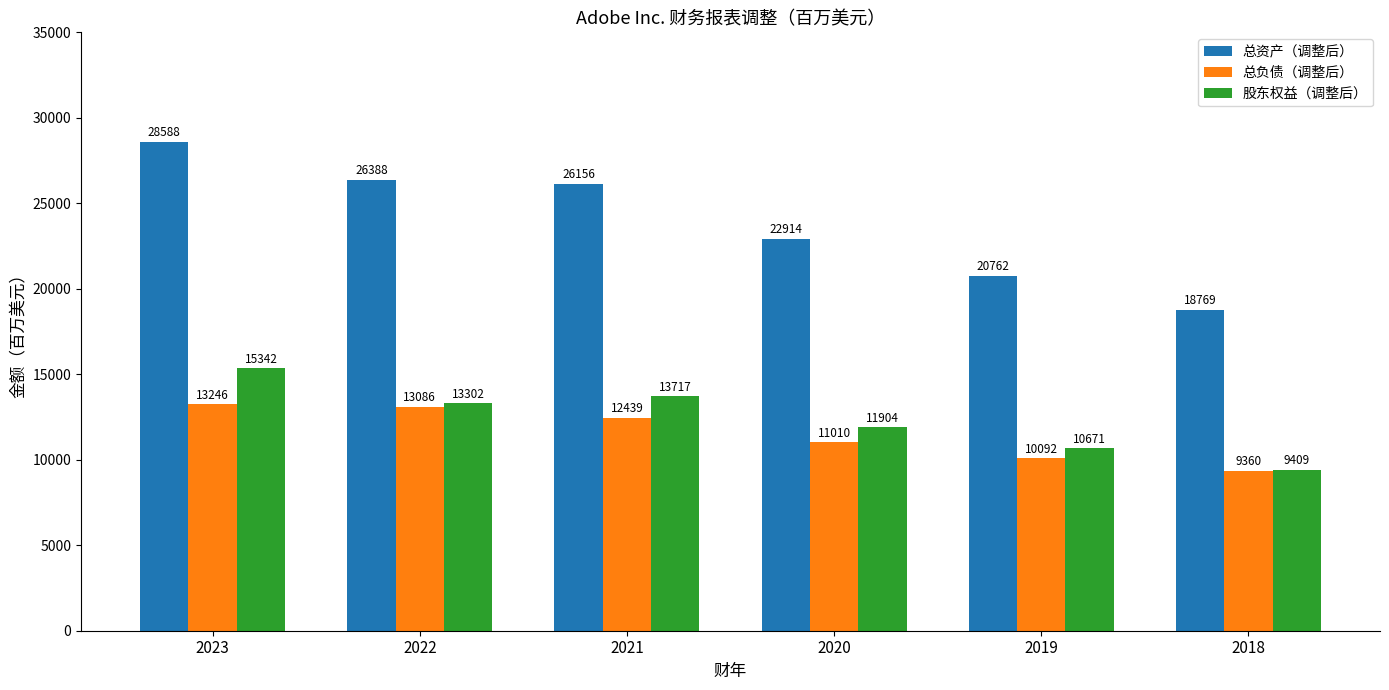

Rank the series by their maximum value, from highest to lowest.

总资产（调整后）, 股东权益（调整后）, 总负债（调整后）